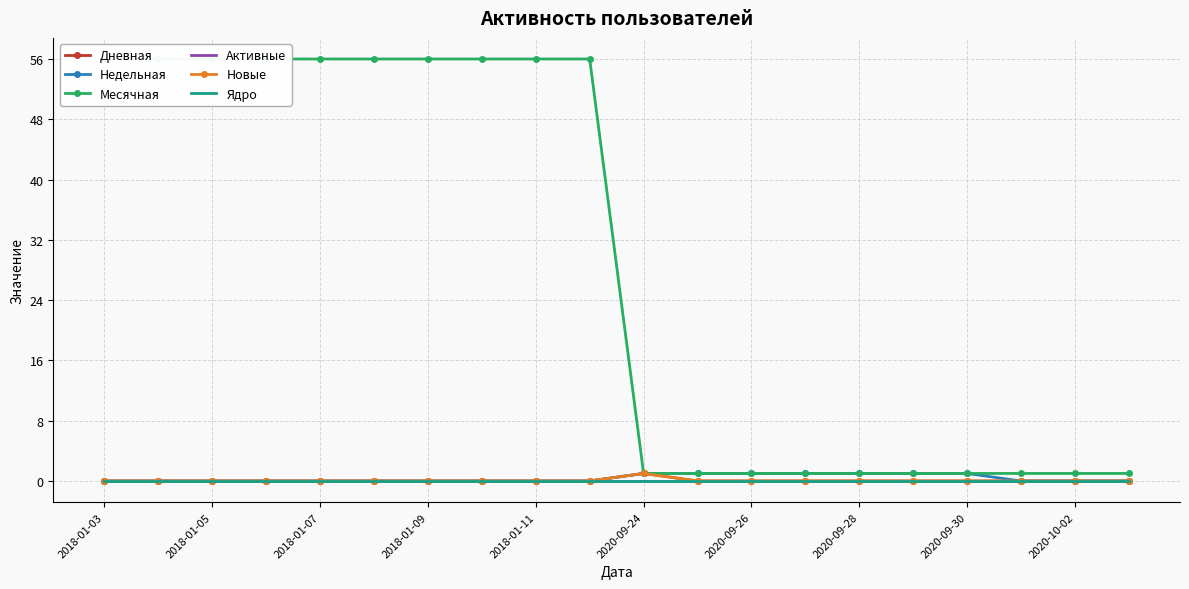

True or false: Дневная and Новые intersect in this chart.

False